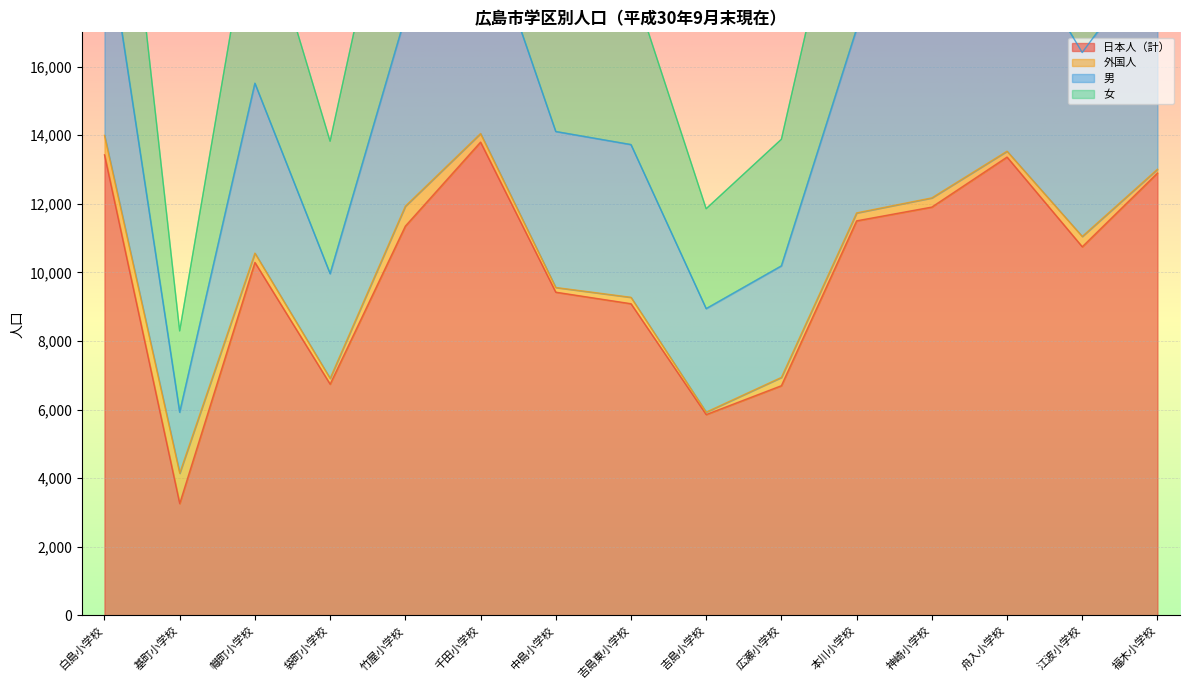

What is the difference between the maximum and minimum values in the 女 series?

9902